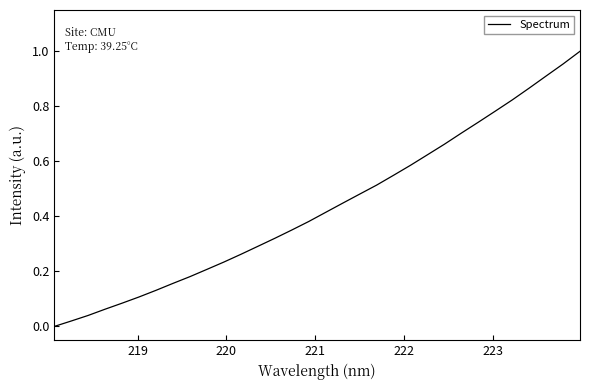

Count the number of data series in this chart.

1